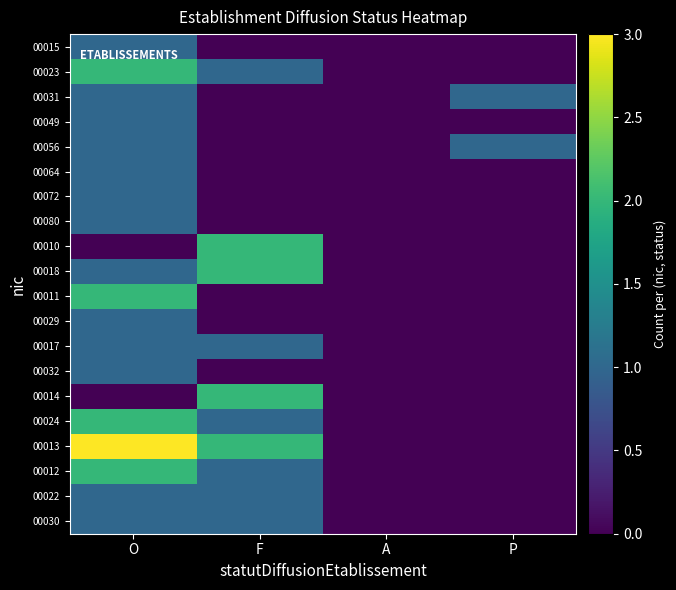

Reading left to right, transcribe all the data shown in this chart.

00015: O=1	F=0	A=0	P=0
00023: O=2	F=1	A=0	P=0
00031: O=1	F=0	A=0	P=1
00049: O=1	F=0	A=0	P=0
00056: O=1	F=0	A=0	P=1
00064: O=1	F=0	A=0	P=0
00072: O=1	F=0	A=0	P=0
00080: O=1	F=0	A=0	P=0
00010: O=0	F=2	A=0	P=0
00018: O=1	F=2	A=0	P=0
00011: O=2	F=0	A=0	P=0
00029: O=1	F=0	A=0	P=0
00017: O=1	F=1	A=0	P=0
00032: O=1	F=0	A=0	P=0
00014: O=0	F=2	A=0	P=0
00024: O=2	F=1	A=0	P=0
00013: O=3	F=2	A=0	P=0
00012: O=2	F=1	A=0	P=0
00022: O=1	F=1	A=0	P=0
00030: O=1	F=1	A=0	P=0